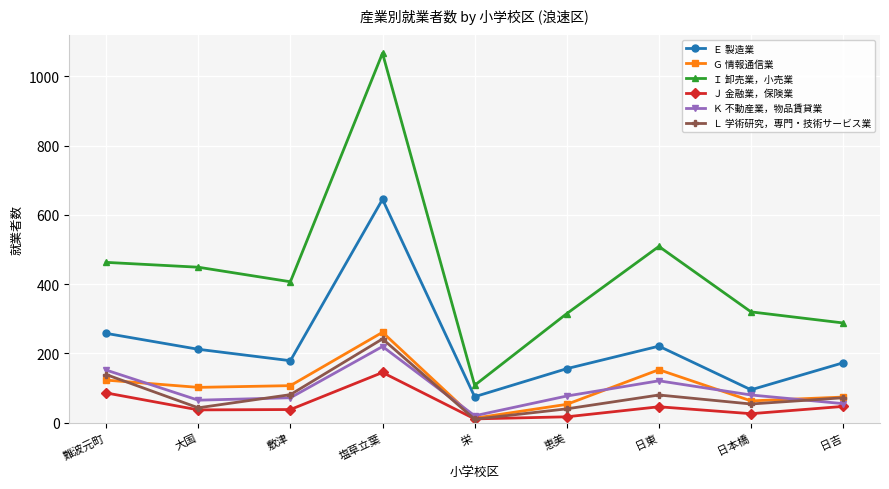

Where does the Ｇ 情報通信業 series first go above 102?

難波元町